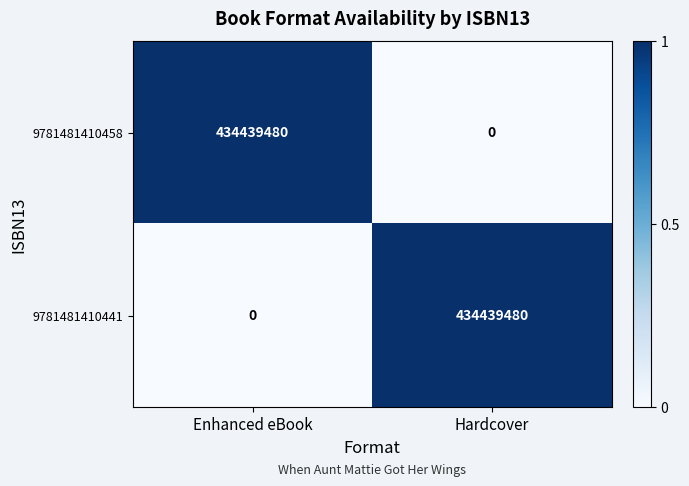

What is the difference between the maximum and minimum values in the 9781481410441 series?

434439480